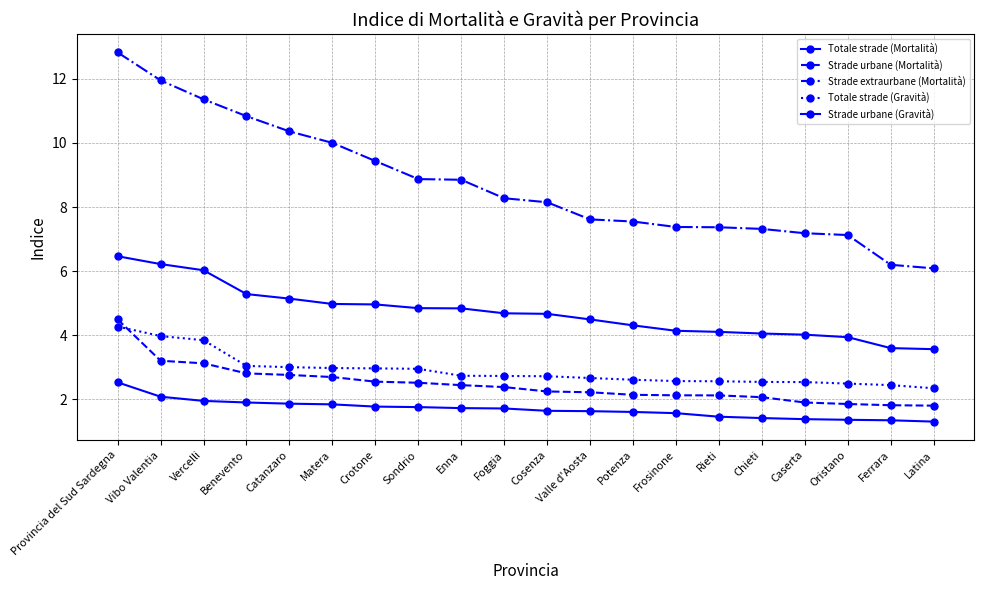

Which has a higher value, Sondrio or Benevento?

Benevento